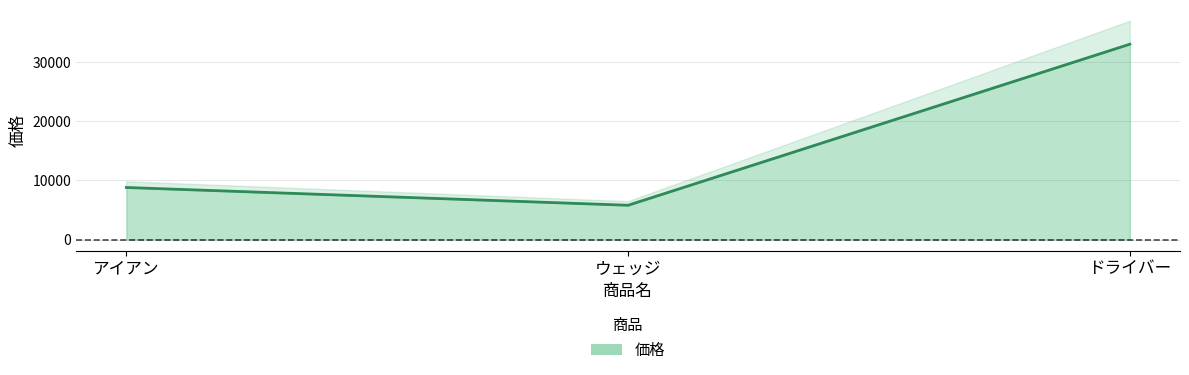

What is the smallest value displayed?

5800